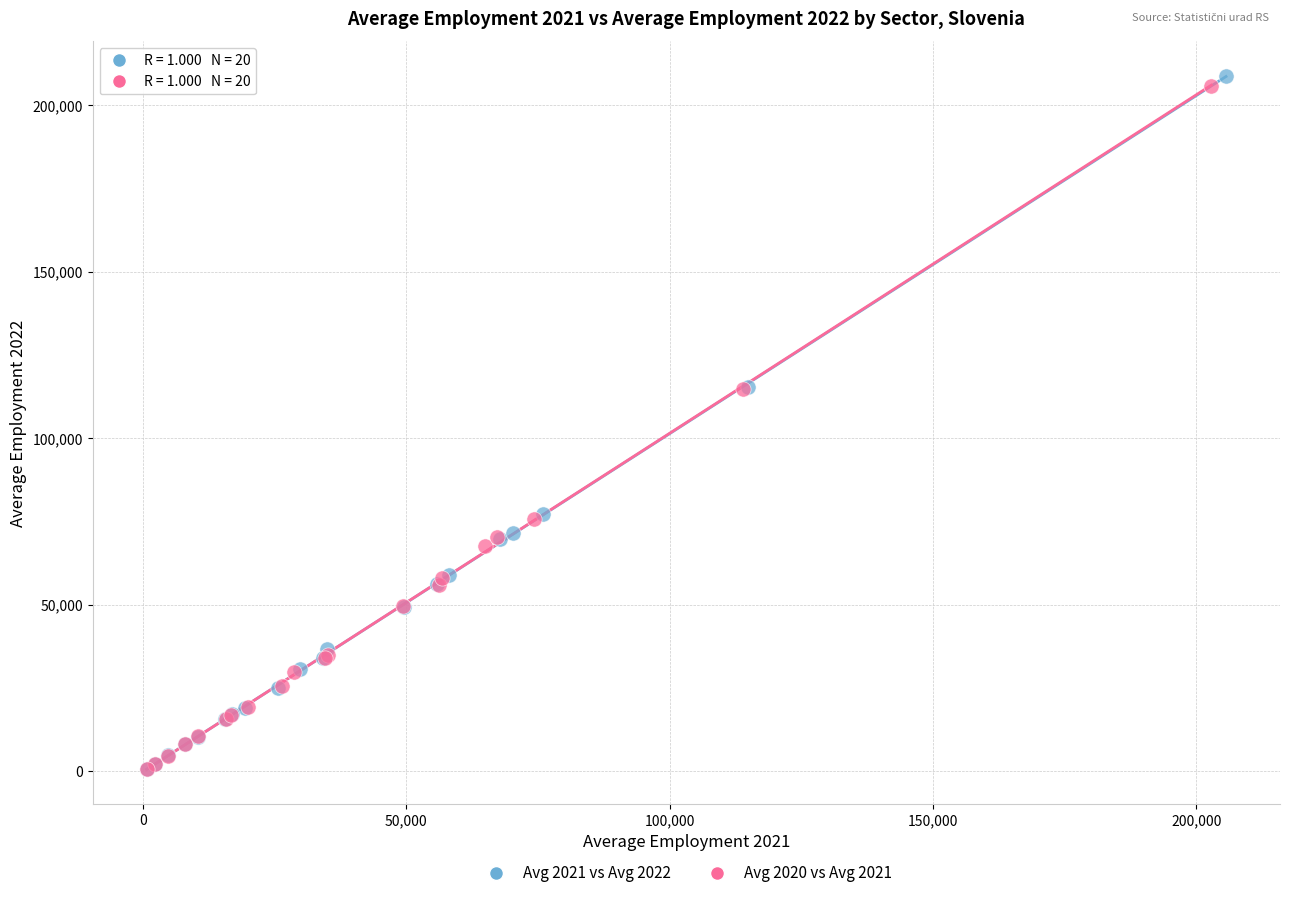

Which series contains the highest Y value?

Avg 2021 vs Avg 2022